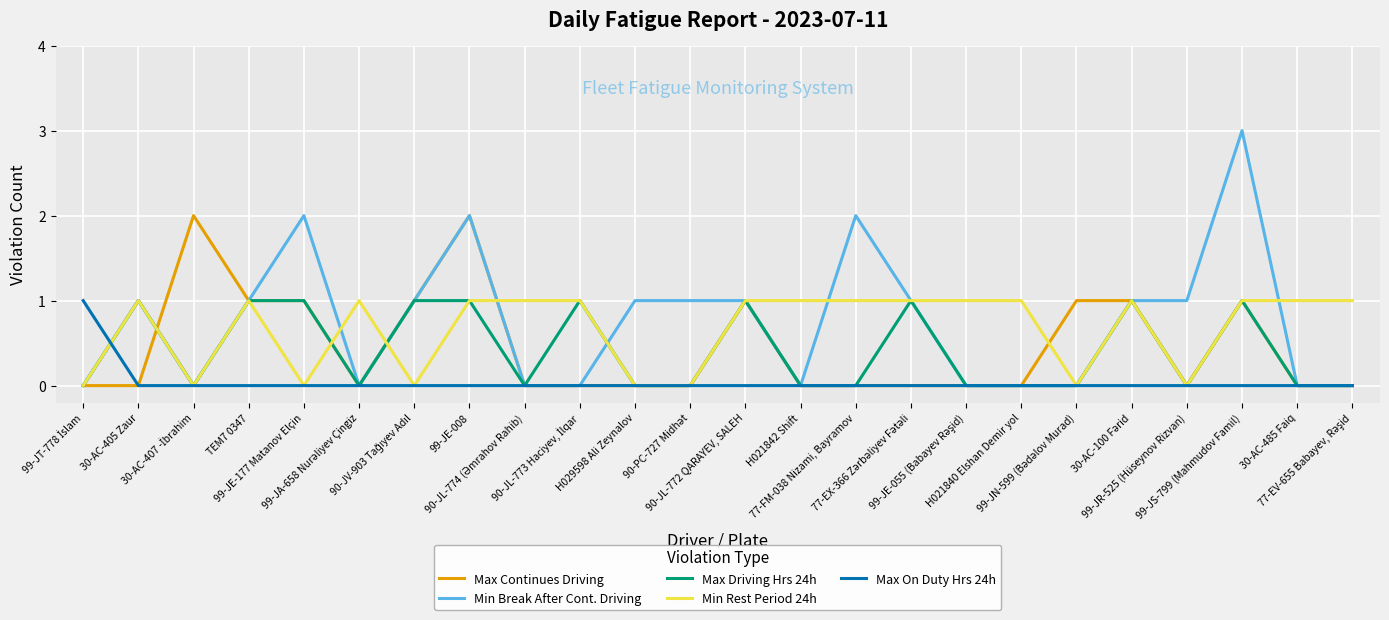

What position from the right is H029598 Ali Zeynalov?

14